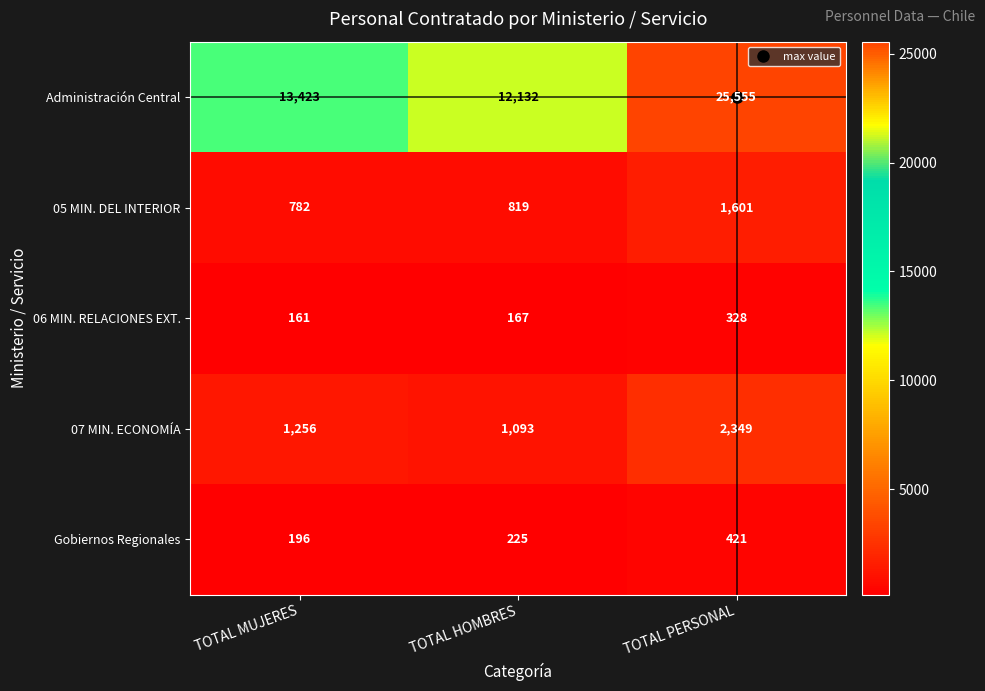

What is the difference between the maximum and minimum values in the Administración Central series?

13423